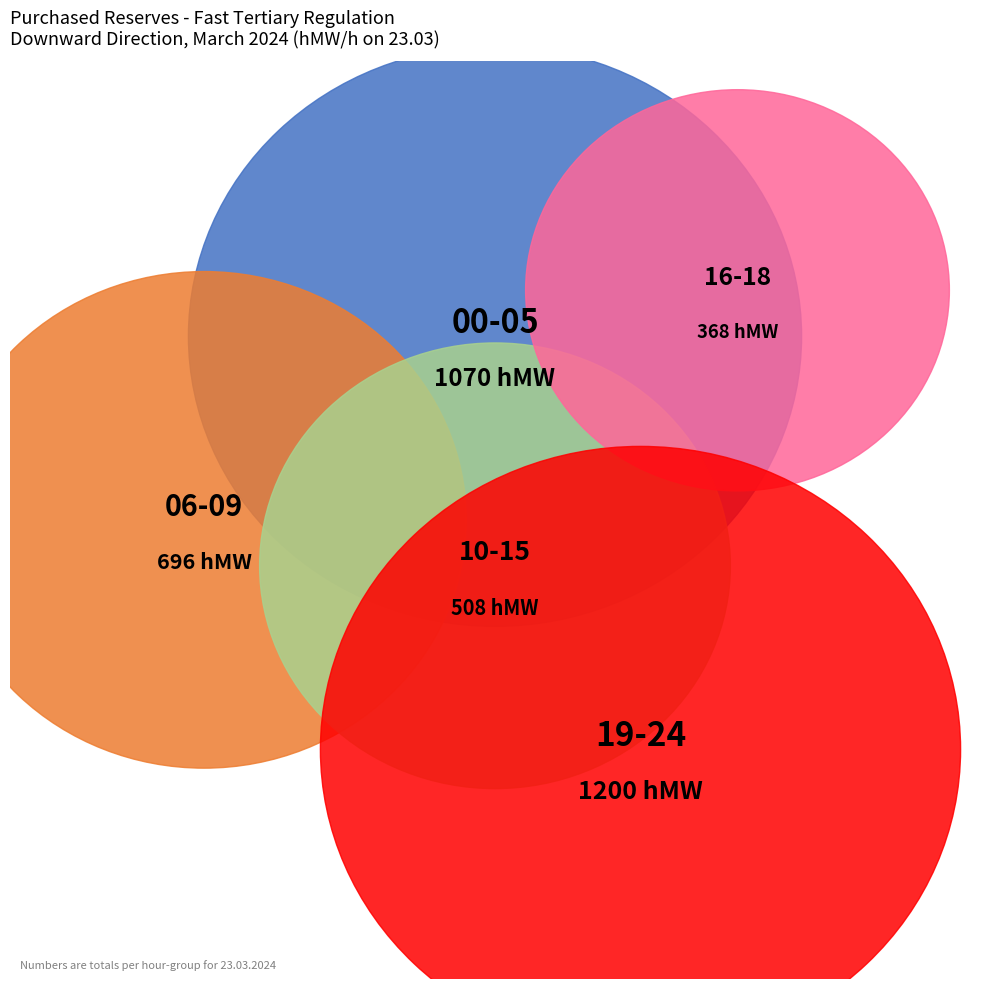

Does 13 - 14 represent more than half of the total?

No